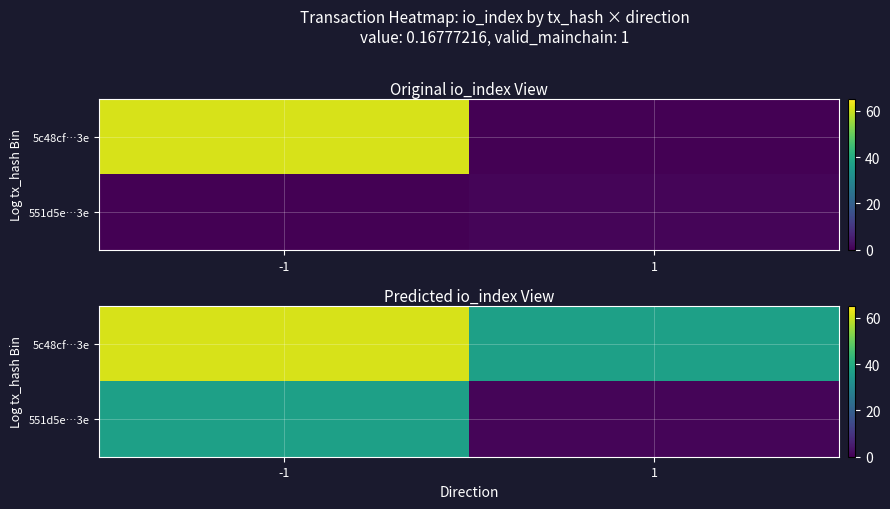

What is the sum of the 5c48cf…3e values at 1 and -1?

98.0